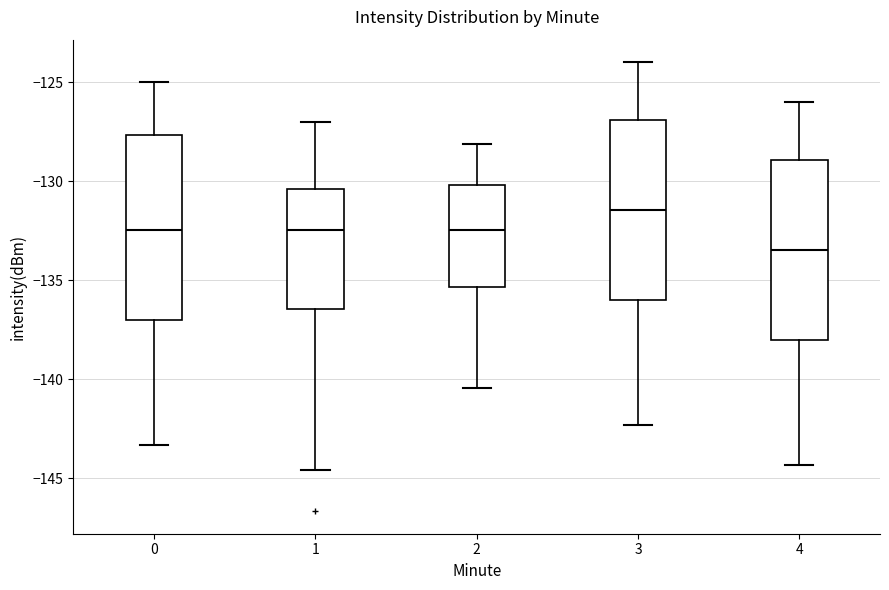

Reading left to right, read every box against the y-axis: the position of its median line, the range the box covers, and the ends of its whiskers. The values are not printed on the chart, so give them approximately, as read against the axis.

0: median -132.5, box -137.0 to -127.5, whiskers -143.5 to -125.0
1: median -132.5, box -136.5 to -130.5, whiskers -144.5 to -127.0
2: median -132.5, box -135.5 to -130.0, whiskers -140.5 to -128.0
3: median -131.5, box -136.0 to -127.0, whiskers -142.5 to -124.0
4: median -133.5, box -138.0 to -129.0, whiskers -144.5 to -126.0